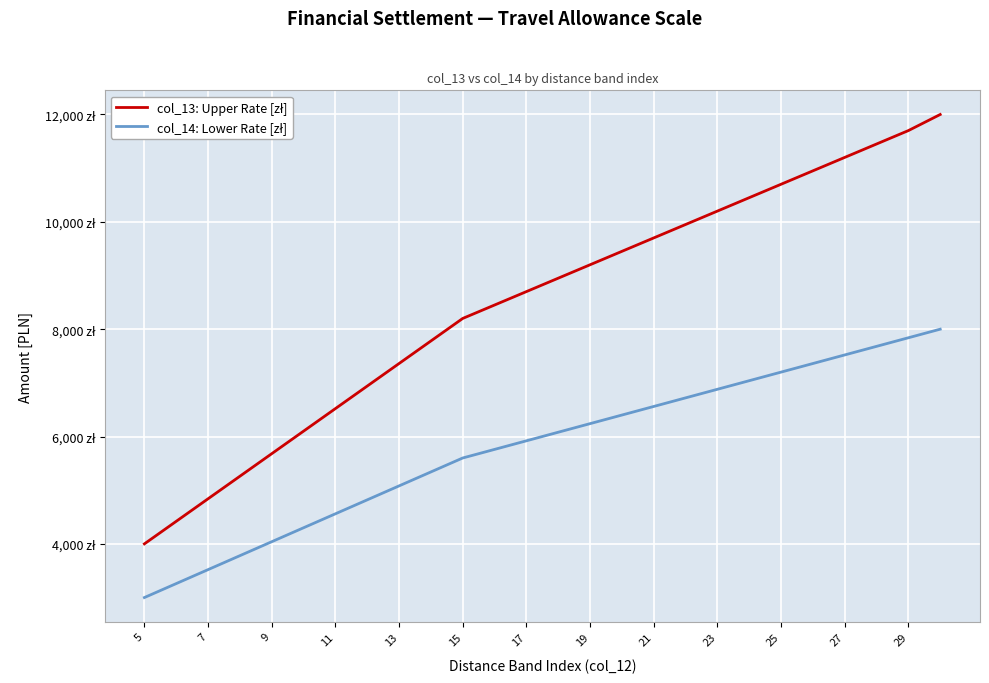

True or false: col_14: Lower Rate [zł] and col_13: Upper Rate [zł] cross at least once.

False